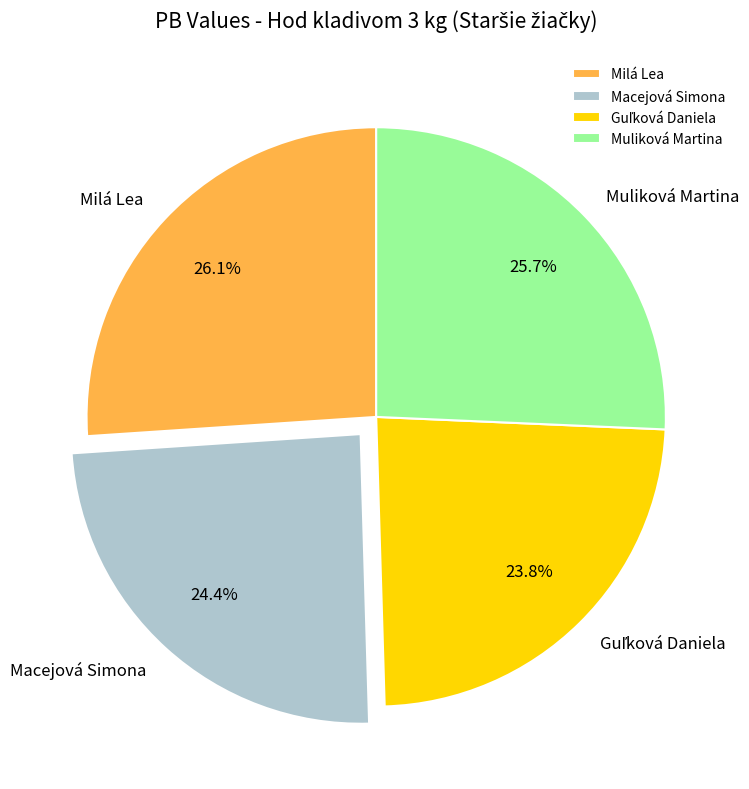

The Milá Lea slice represents 12% of the pie. True or false?

False